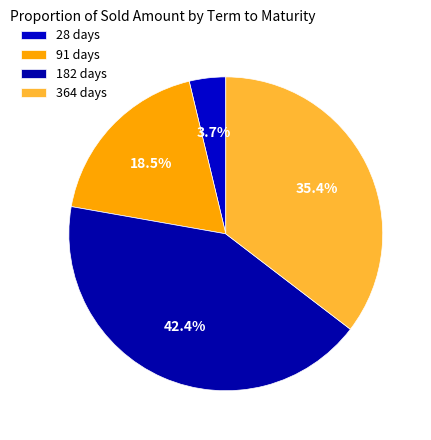

What is the smallest slice in the pie chart?

28 days